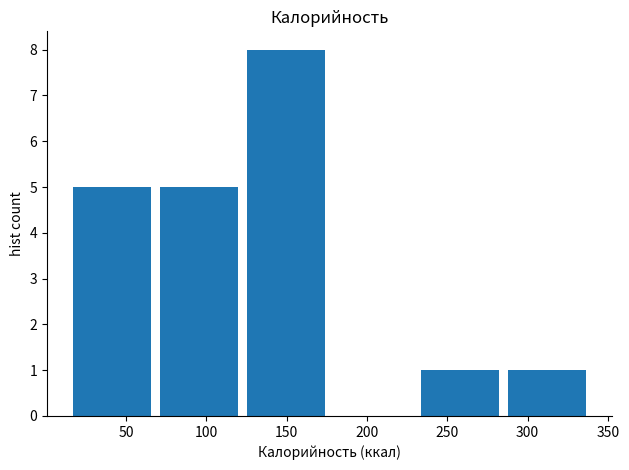

How tall is the bar that spans 120 to 175 on the x-axis? Neither the bar edges nor the heights are printed on the chart, so give them approximately, as read against the axes.

8